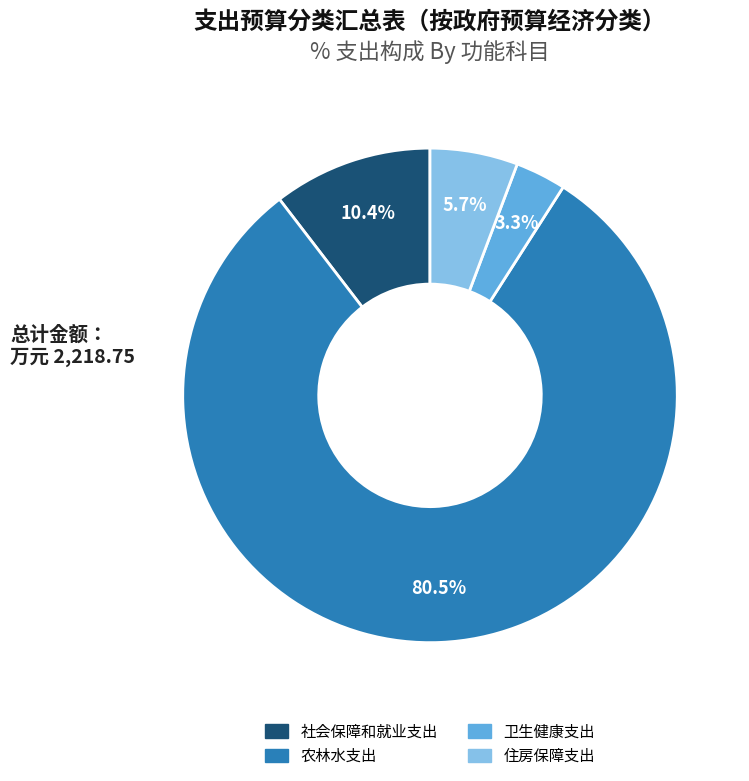

Which has a higher value, 农林水支出 or 住房保障支出?

农林水支出